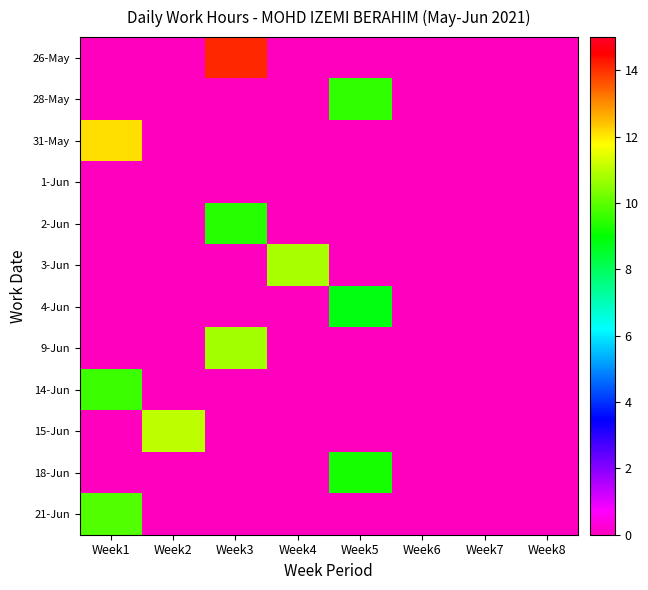

Reading left to right, what are all the values shown in this chart?

26-May: Week1=0.0	Week2=0.0	Week3=14.1	Week4=0.0	Week5=0.0	Week6=0.0	Week7=0.0	Week8=0.0
28-May: Week1=0.0	Week2=0.0	Week3=0.0	Week4=0.0	Week5=9.5	Week6=0.0	Week7=0.0	Week8=0.0
31-May: Week1=12.1	Week2=0.0	Week3=0.0	Week4=0.0	Week5=0.0	Week6=0.0	Week7=0.0	Week8=0.0
1-Jun: Week1=0.0	Week2=0.0	Week3=0.0	Week4=0.0	Week5=0.0	Week6=0.0	Week7=0.0	Week8=0.0
2-Jun: Week1=0.0	Week2=0.0	Week3=9.4	Week4=0.0	Week5=0.0	Week6=0.0	Week7=0.0	Week8=0.0
3-Jun: Week1=0.0	Week2=0.0	Week3=0.0	Week4=10.8	Week5=0.0	Week6=0.0	Week7=0.0	Week8=0.0
4-Jun: Week1=0.0	Week2=0.0	Week3=0.0	Week4=0.0	Week5=8.8	Week6=0.0	Week7=0.0	Week8=0.0
9-Jun: Week1=0.0	Week2=0.0	Week3=10.7	Week4=0.0	Week5=0.0	Week6=0.0	Week7=0.0	Week8=0.0
14-Jun: Week1=9.6	Week2=0.0	Week3=0.0	Week4=0.0	Week5=0.0	Week6=0.0	Week7=0.0	Week8=0.0
15-Jun: Week1=0.0	Week2=11.0	Week3=0.0	Week4=0.0	Week5=0.0	Week6=0.0	Week7=0.0	Week8=0.0
18-Jun: Week1=0.0	Week2=0.0	Week3=0.0	Week4=0.0	Week5=9.2	Week6=0.0	Week7=0.0	Week8=0.0
21-Jun: Week1=9.9	Week2=0.0	Week3=0.0	Week4=0.0	Week5=0.0	Week6=0.0	Week7=0.0	Week8=0.0